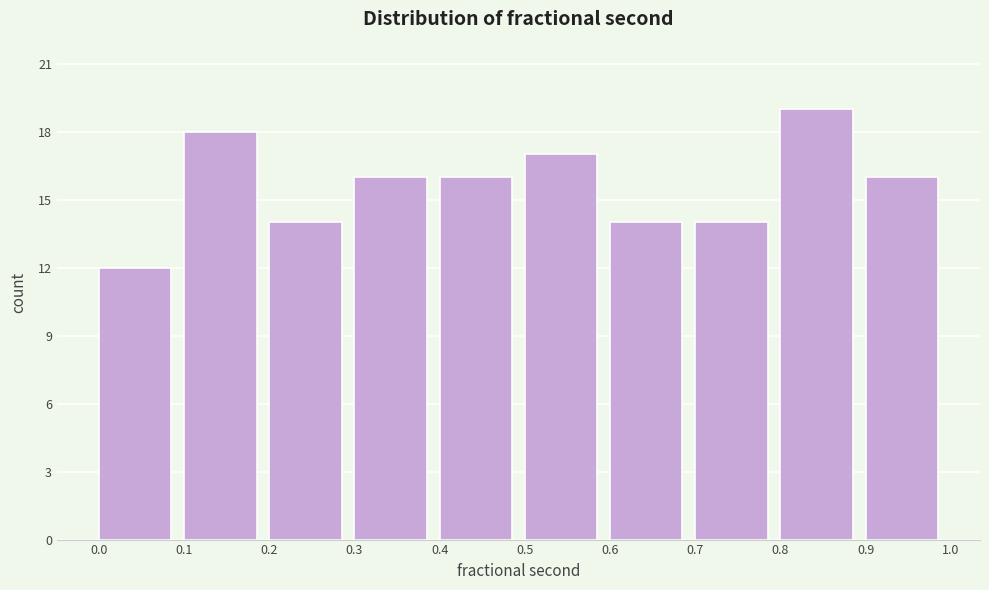

Reading left to right, list every bar in this chart as the range it spans on the x-axis followed by its height. The values are not printed on the chart, so give them approximately, as read against the axis.

0.0 to 0.1: 12
0.1 to 0.2: 18
0.2 to 0.3: 14
0.3 to 0.4: 16
0.4 to 0.5: 16
0.5 to 0.6: 17
0.6 to 0.7: 14
0.7 to 0.8: 14
0.8 to 0.9: 19
0.9 to 1.0: 16